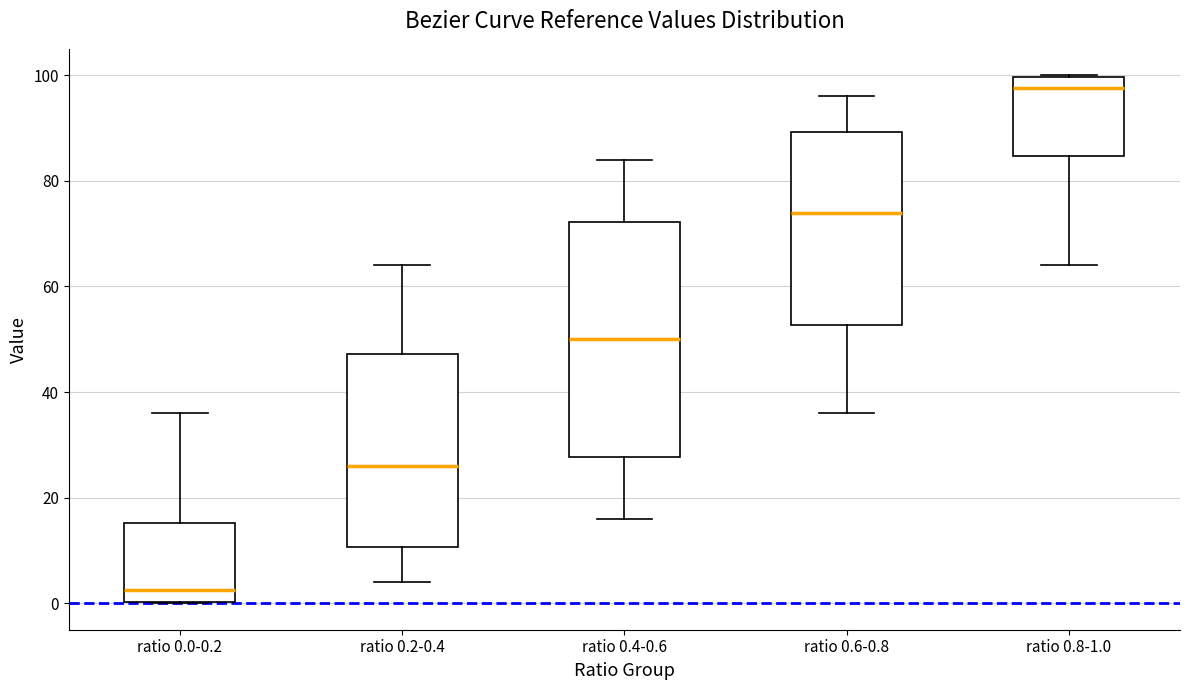

Where does the lower whisker of the box for ratio 0.4-0.6 end on the y-axis? The values are not printed on the chart, so give them approximately, as read against the axis.

16